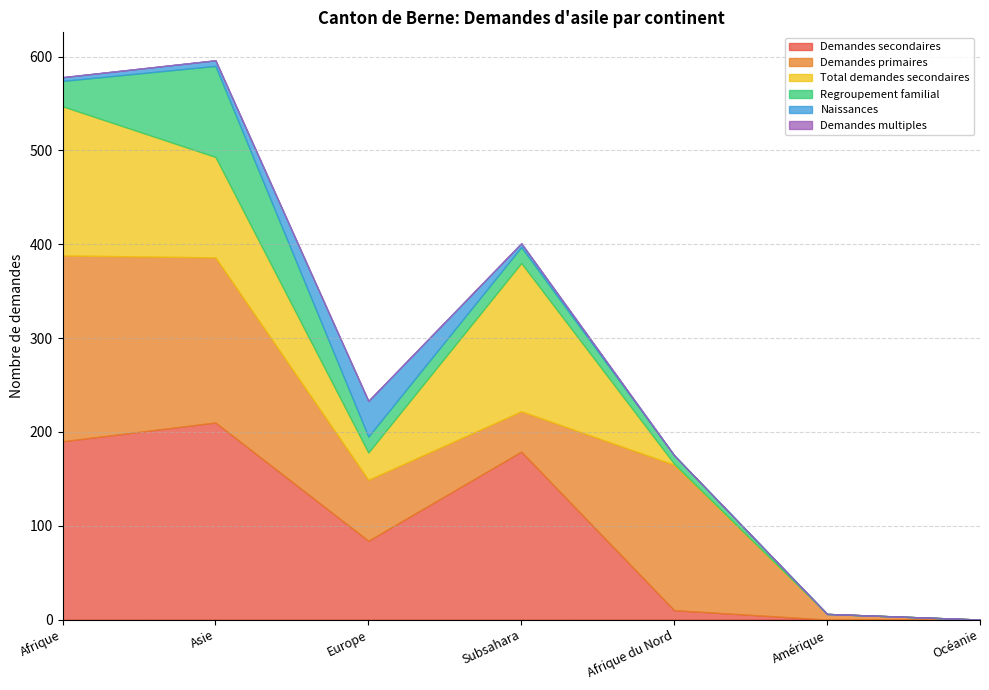

Between Europe and Amérique, which is larger?

Europe